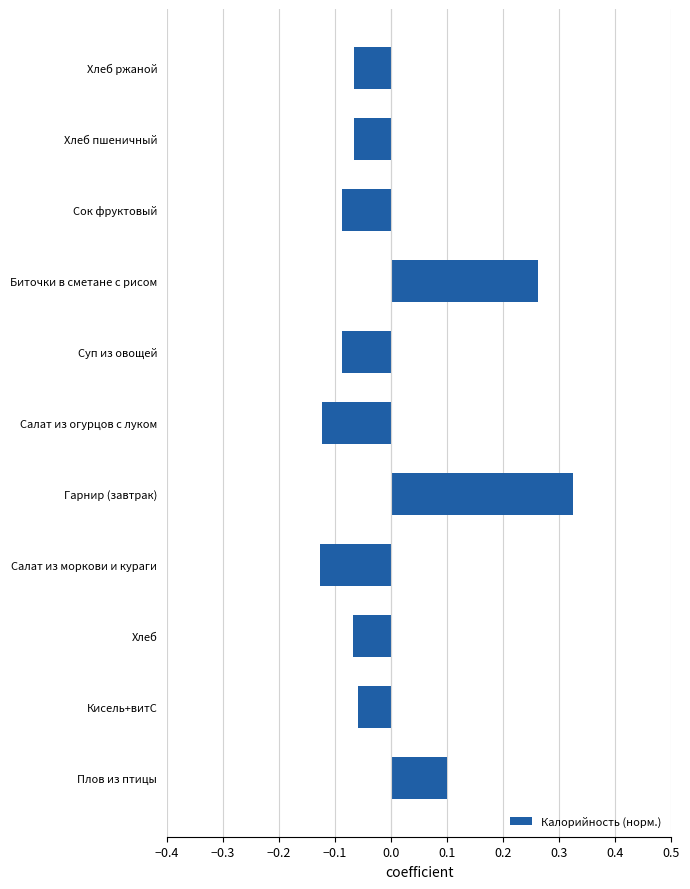

How many values are between 0 and 1?

3